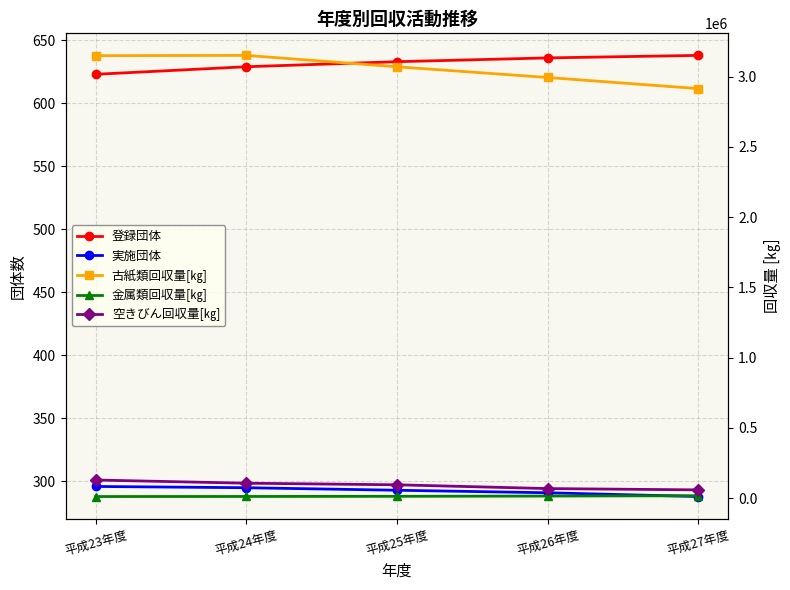

Rank the series by their maximum value, from lowest to highest.

実施団体, 登録団体, 金属類回収量[㎏], 空きびん回収量[㎏], 古紙類回収量[㎏]